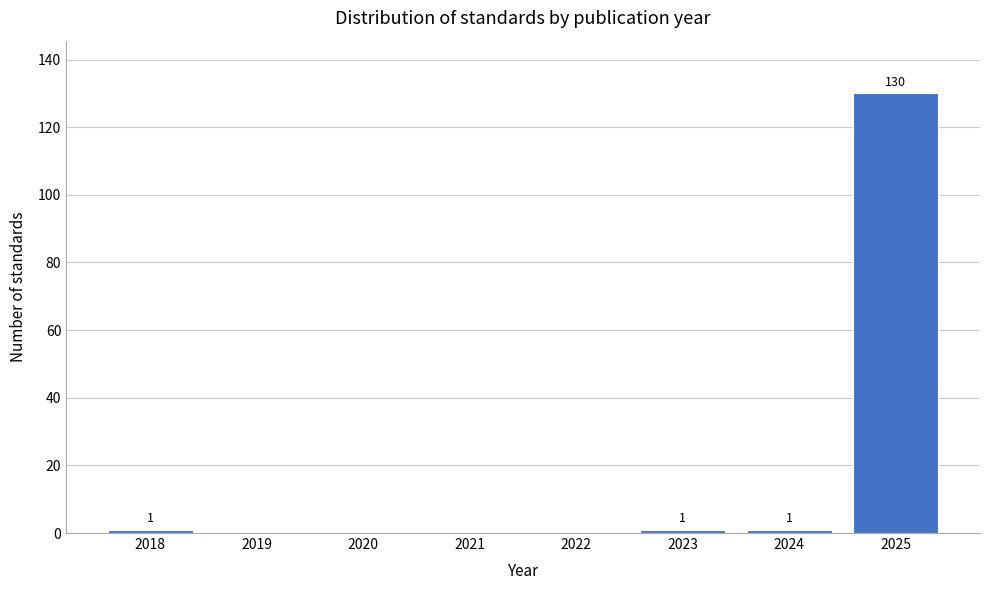

Reading right to left, what are all the values shown in this chart?

2025=130	2024=1	2023=1	2022=0	2021=0	2020=0	2019=0	2018=1